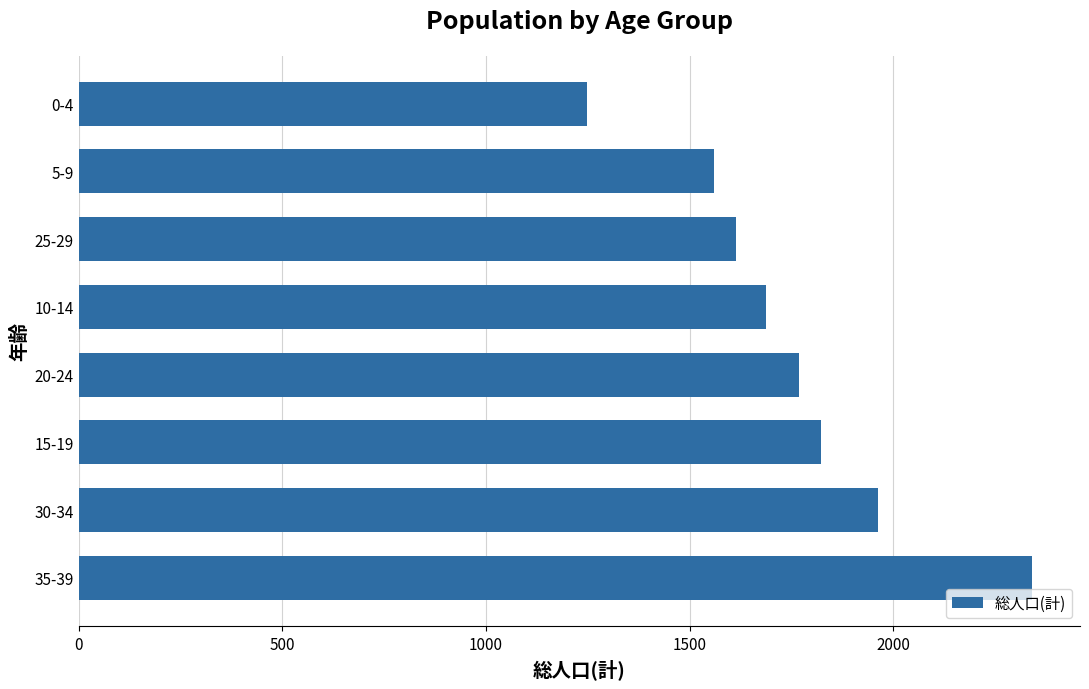

How many values are below 1768?

4